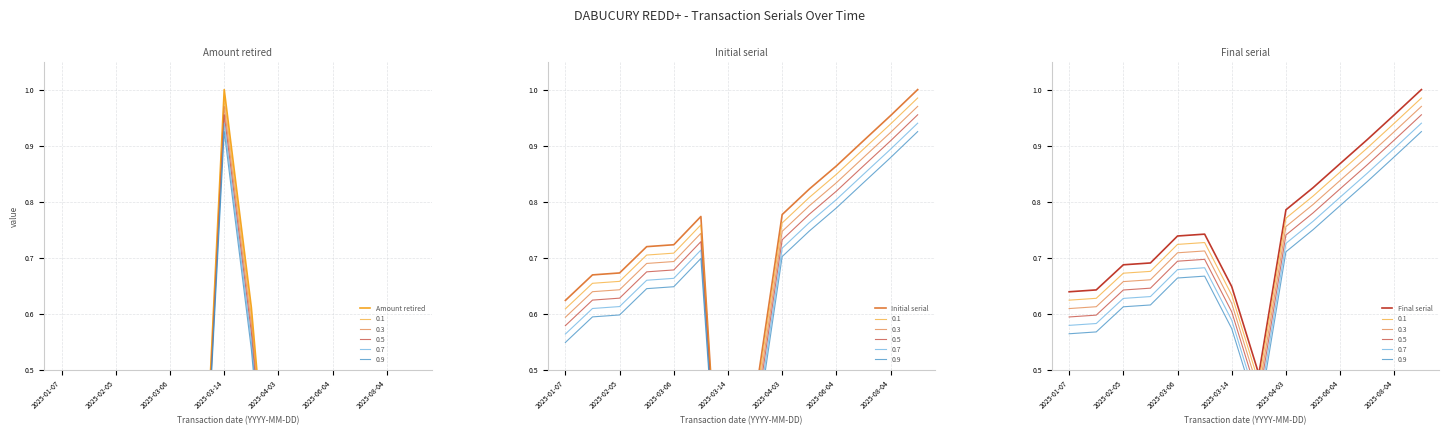

What is the label of the 6th point from the left?

2025-06-04